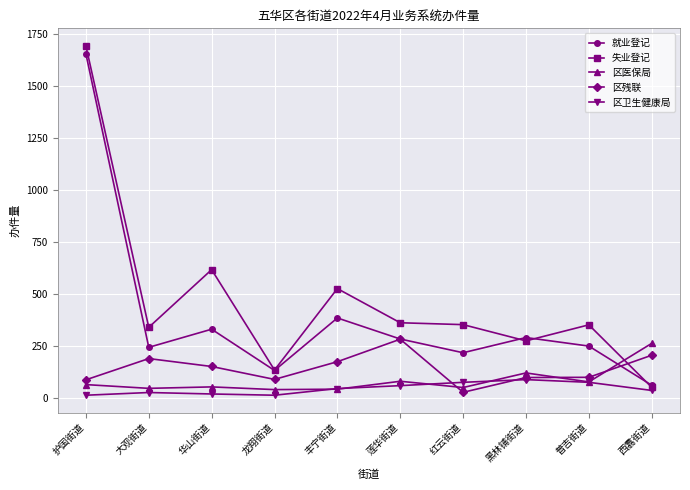

Which series has the widest spread of values?

失业登记